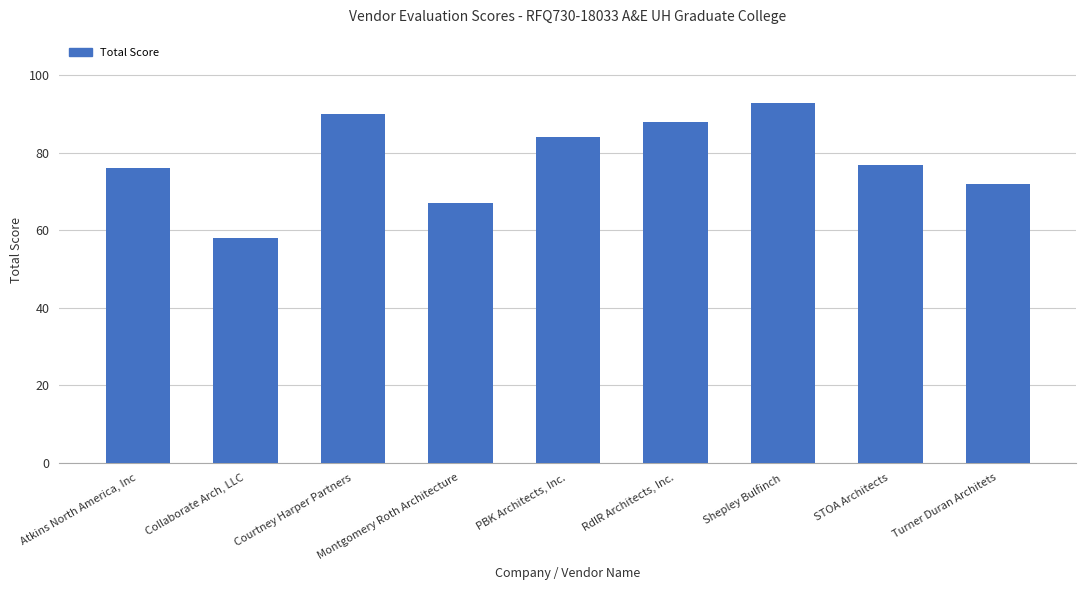

What is the label of the 3rd bar from the right?

Shepley Bulfinch